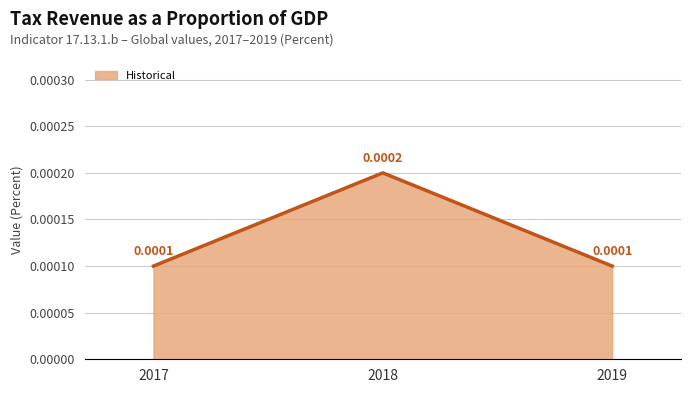

Does the chart have visible grid lines?

Yes